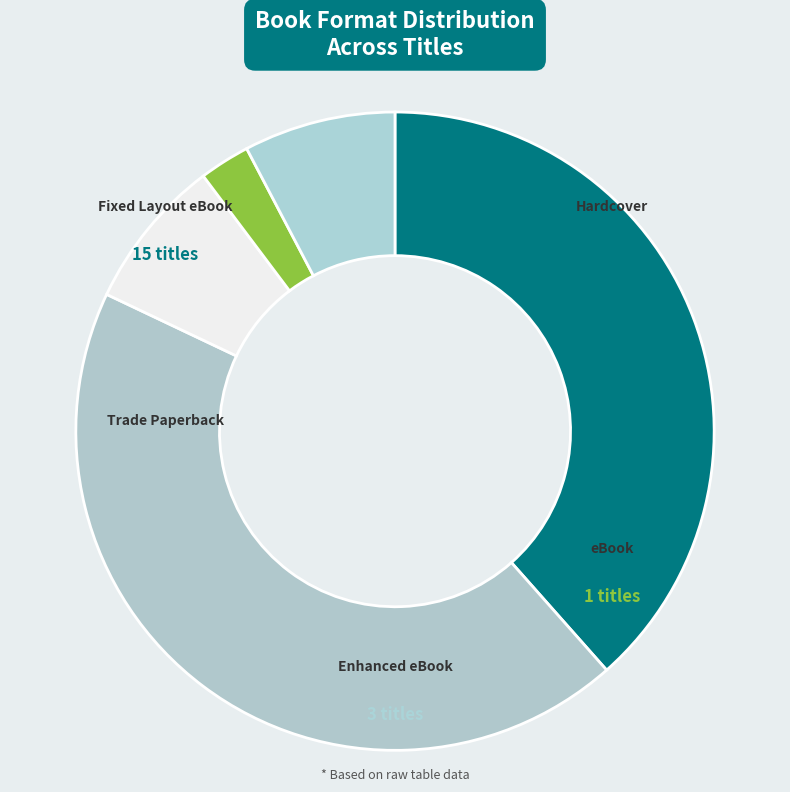

Rank the categories by value from lowest to highest.

eBook, Trade Paperback, Enhanced eBook, Fixed Layout eBook, Hardcover